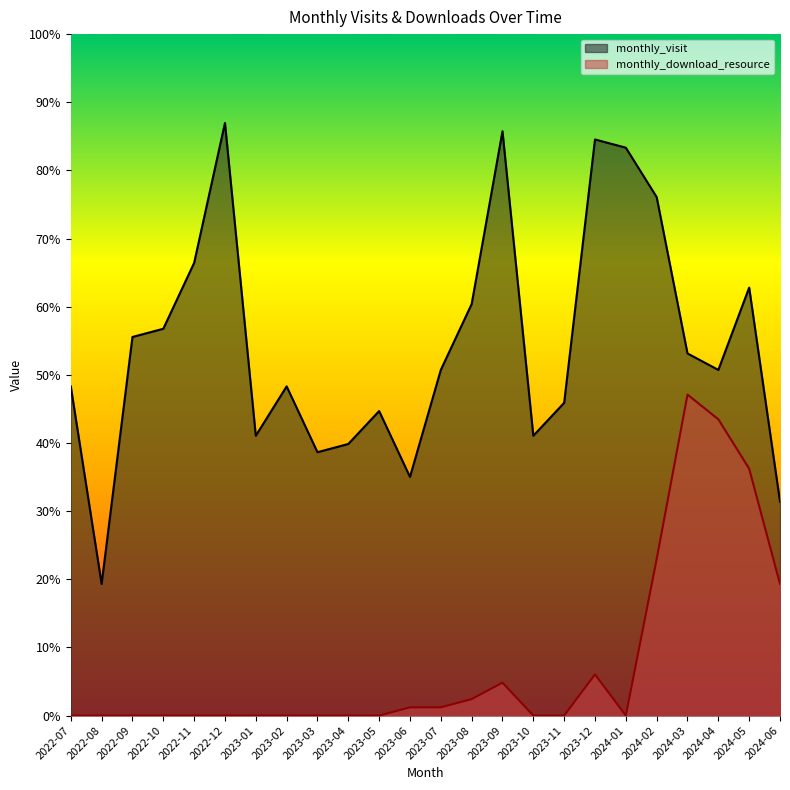

Which category has the highest value across all series?

2022-12